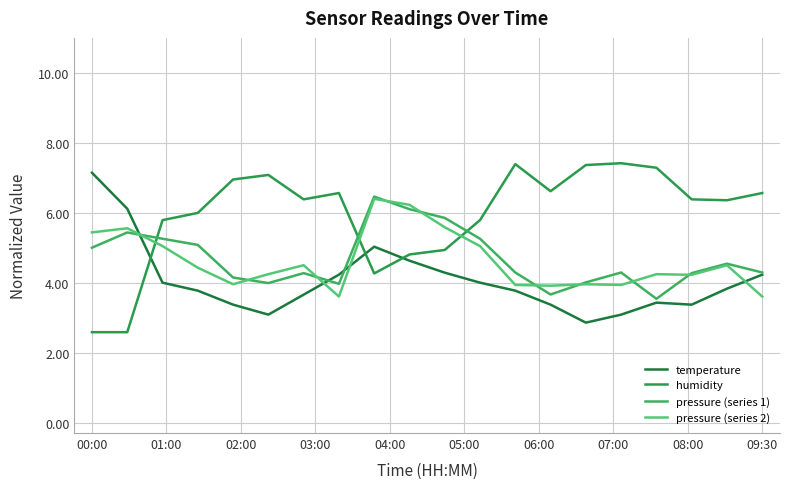

After their last crossing, which series has the higher values: humidity or temperature?

humidity